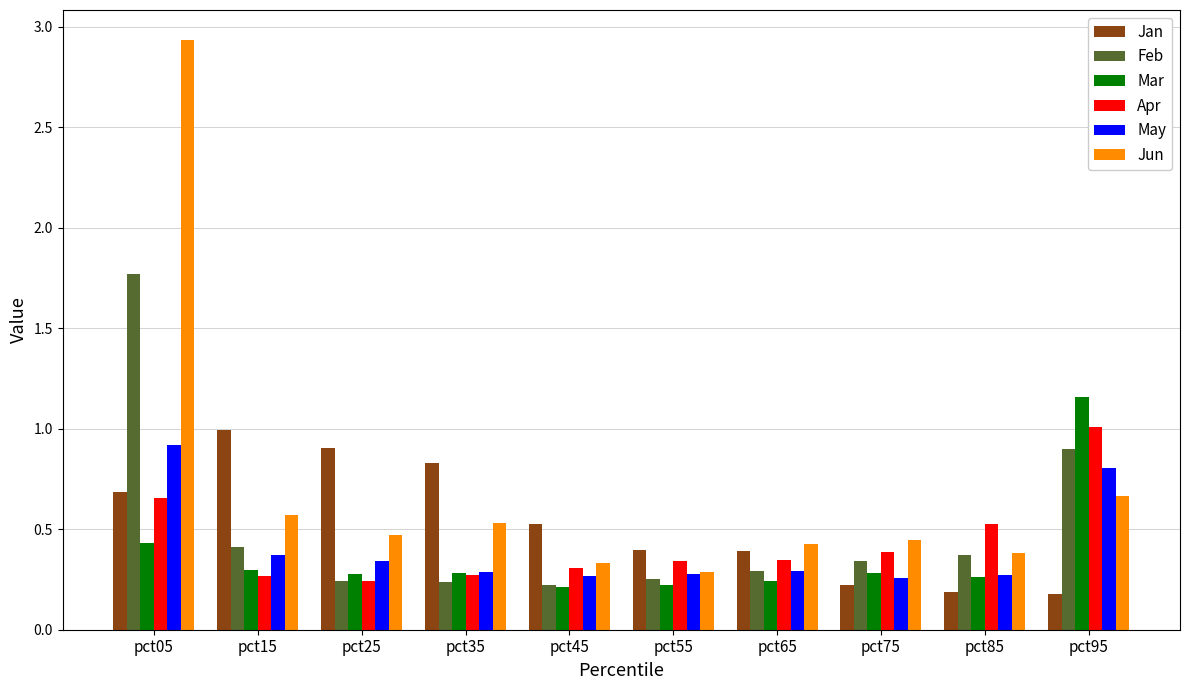

Which series changed the most between pct45 and pct95?

Mar